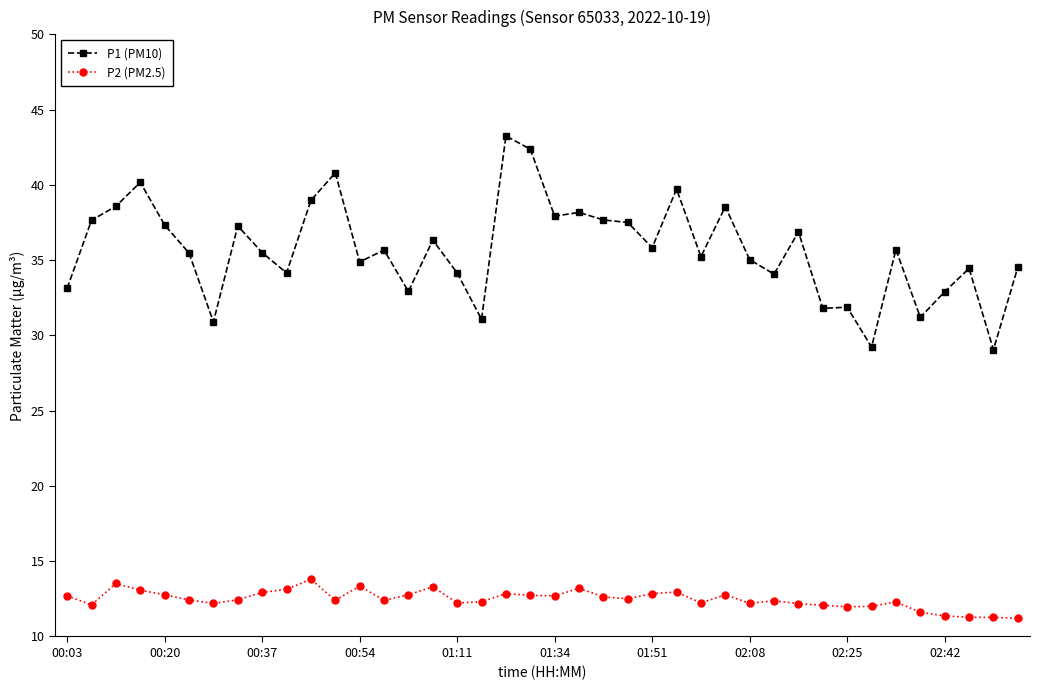

At how many categories does at least one series exceed 40?

4